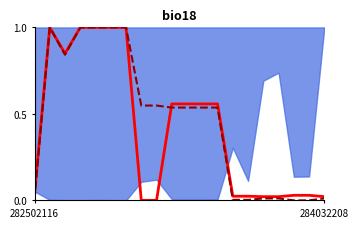

How many data points in Ціна are above 0?

18